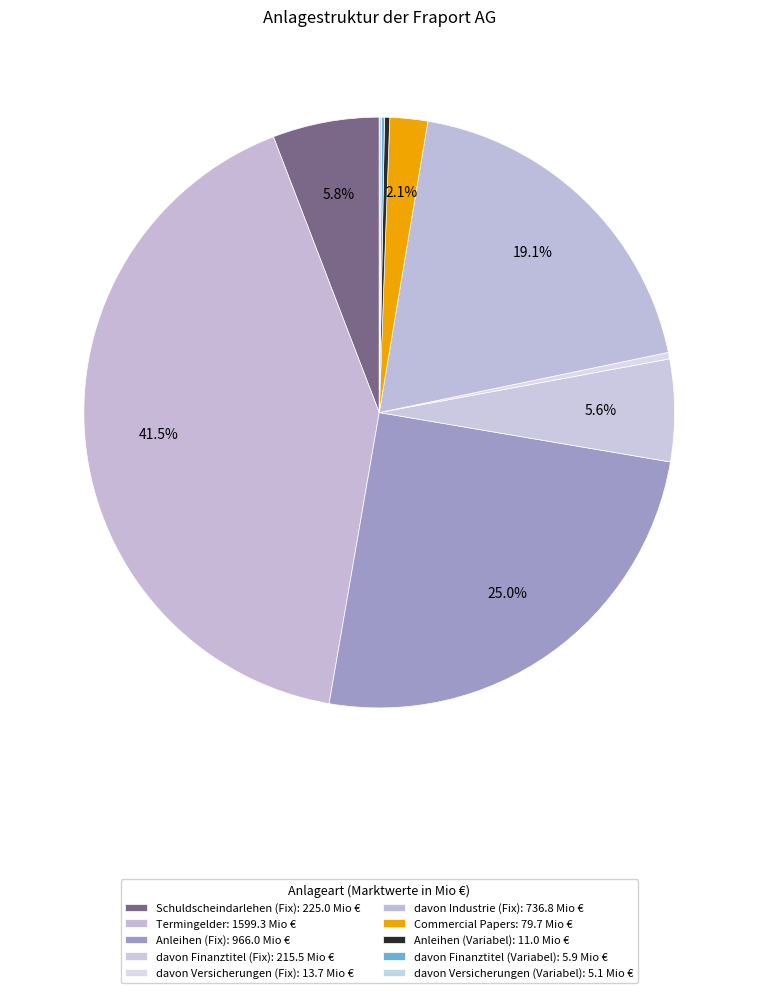

Is there any slice that represents more than half of the pie?

No